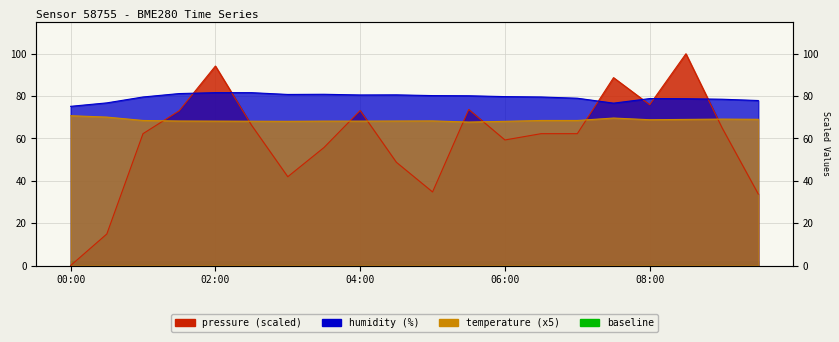

What position from the left is 06:00?

13